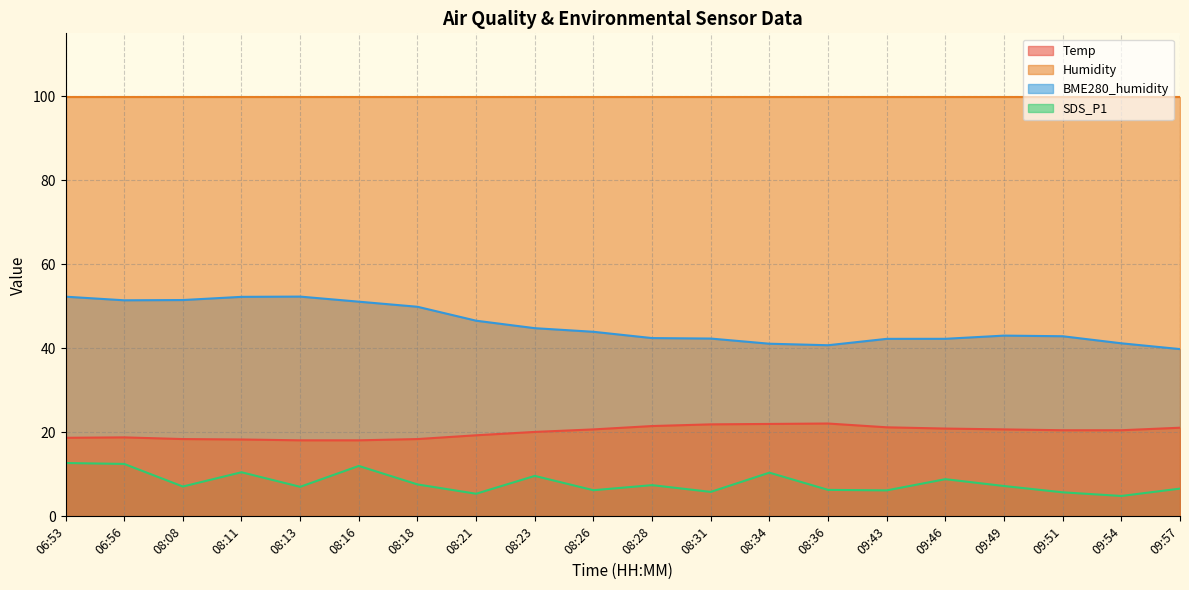

At which category does the chart reach its peak across all series?

08:13